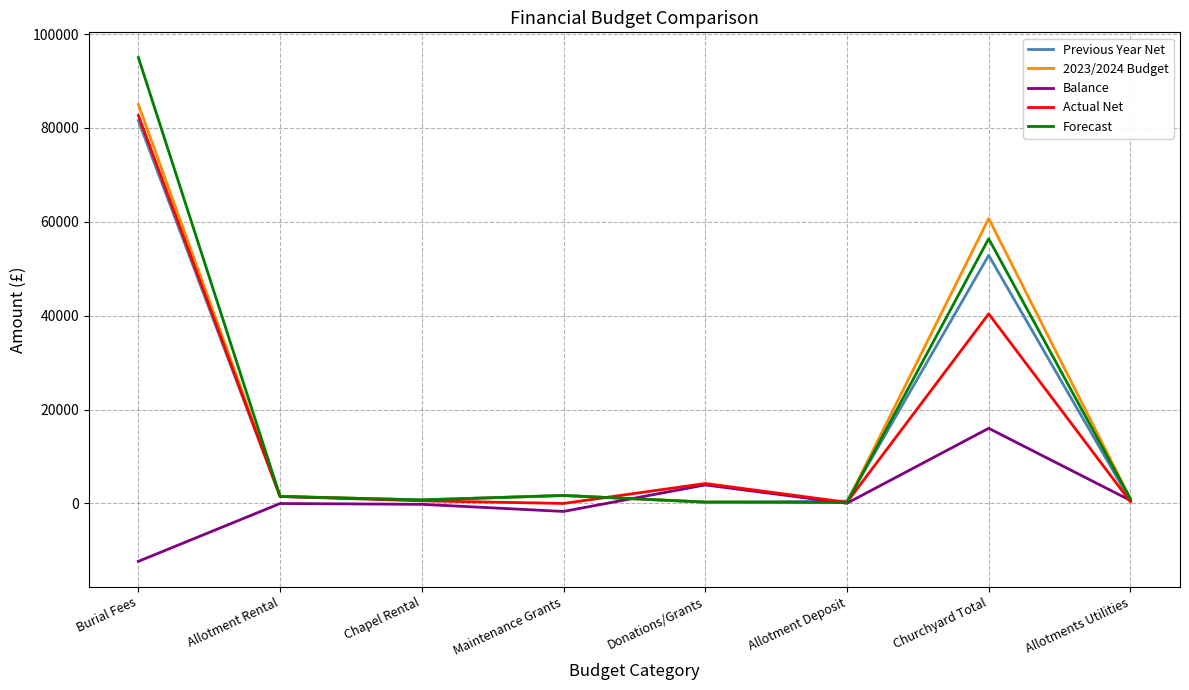

Which series changed the most between Burial Fees and Allotment Deposit?

Forecast